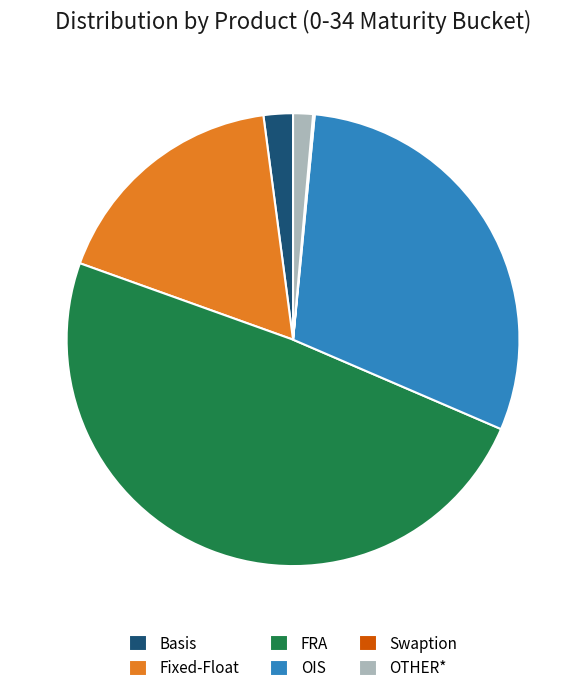

Which has a higher value, OIS or FRA?

FRA